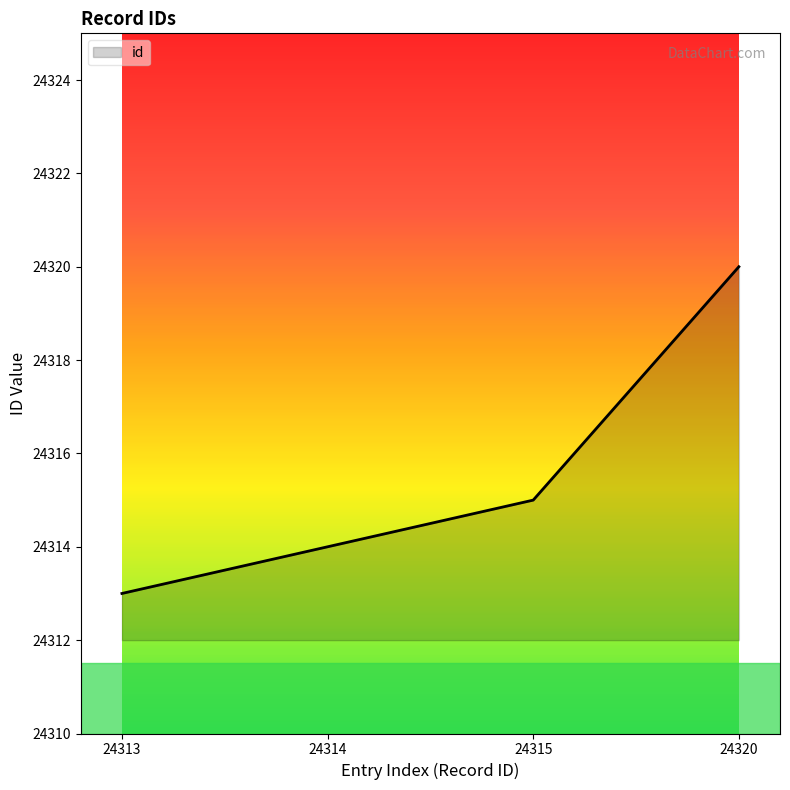

Which has a higher value, 24314 or 24315?

24315